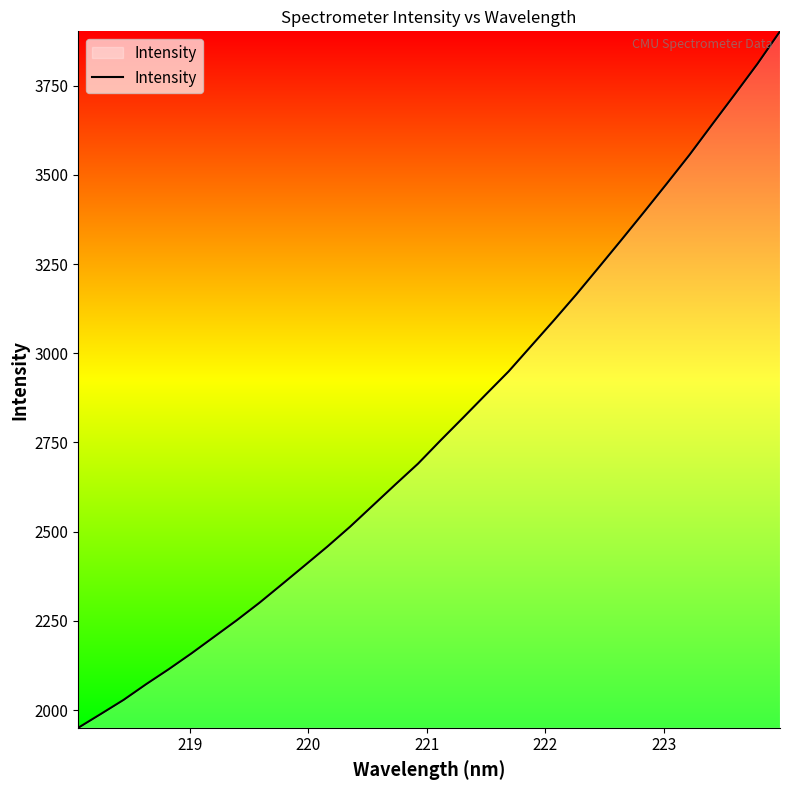

How many lines are shown in the chart?

1